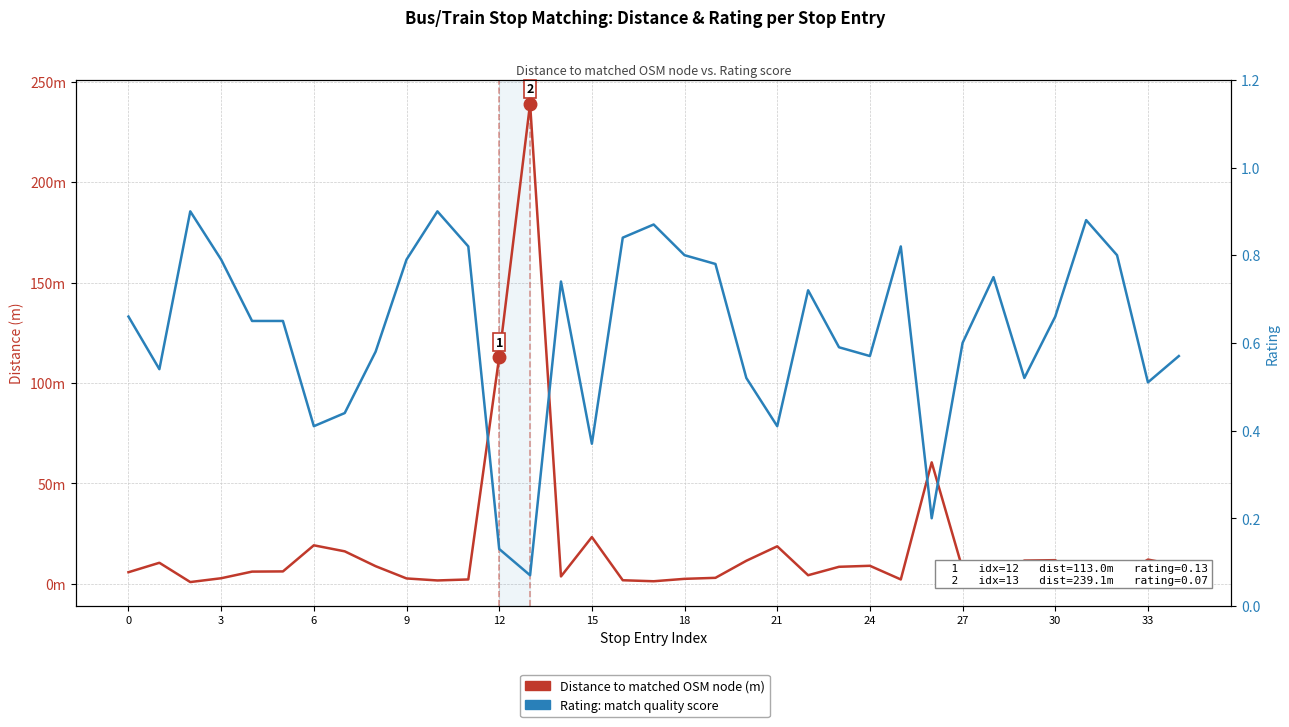

How many data points does each series have?

35